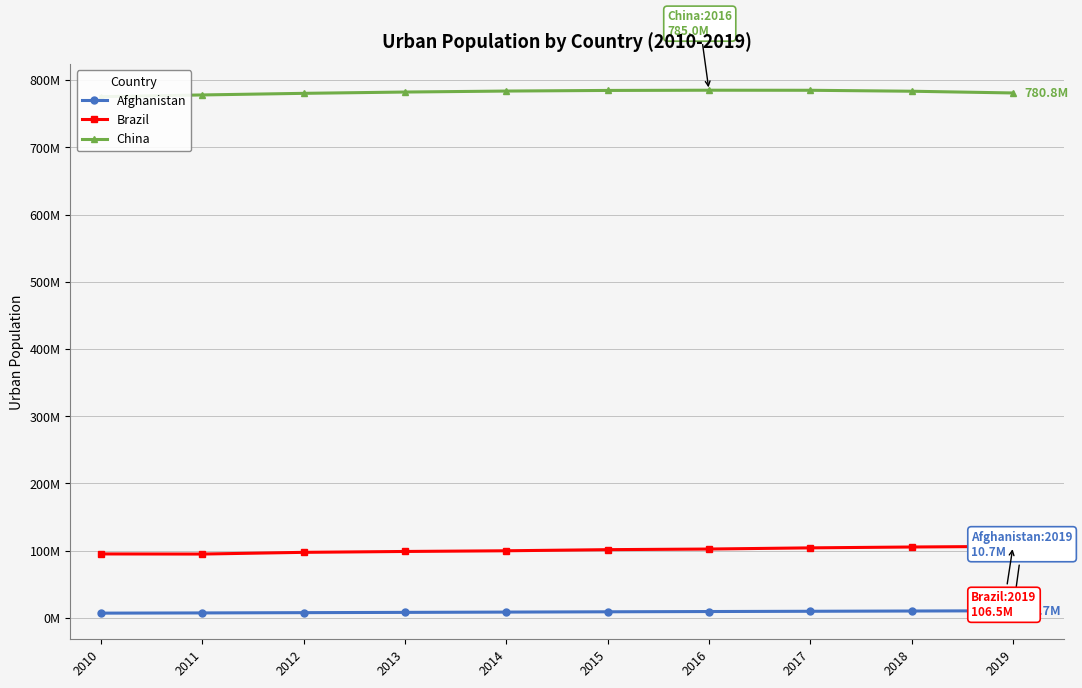

Does the chart have visible grid lines?

Yes